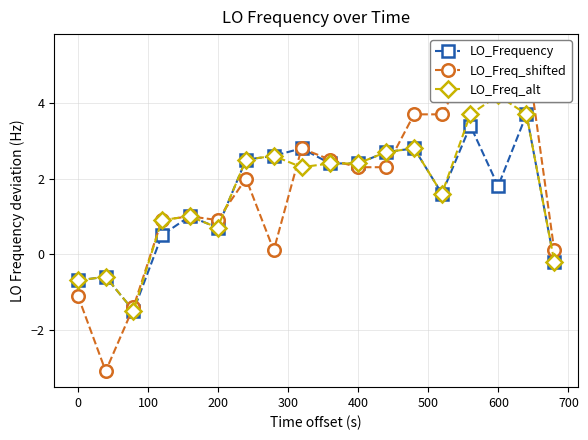

True or false: LO_Frequency has more than 2 points higher than both neighbors.

True